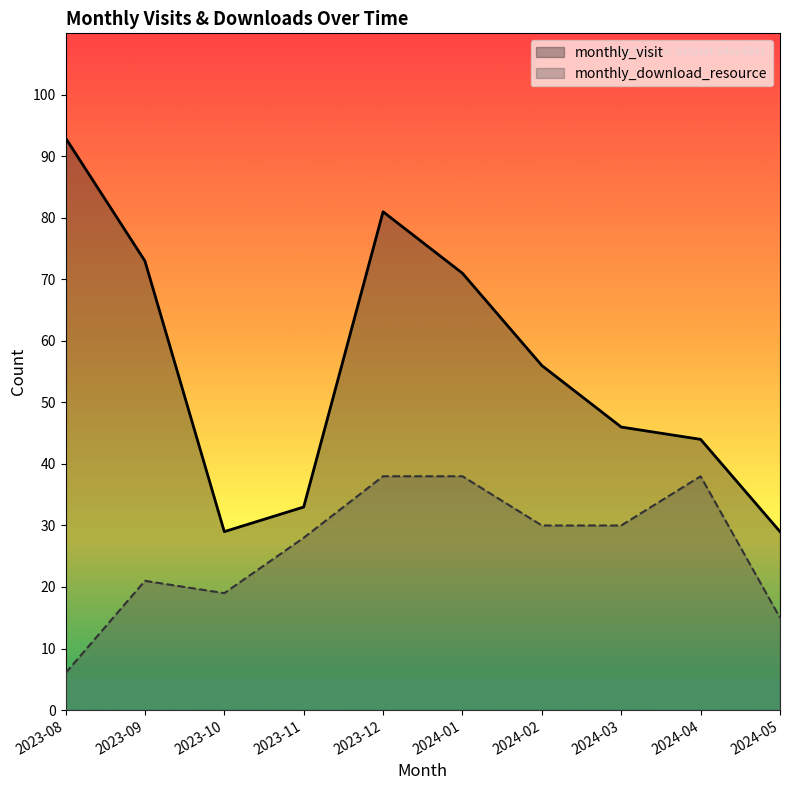

What is the spread (max minus min) of values at 2024-01?

33